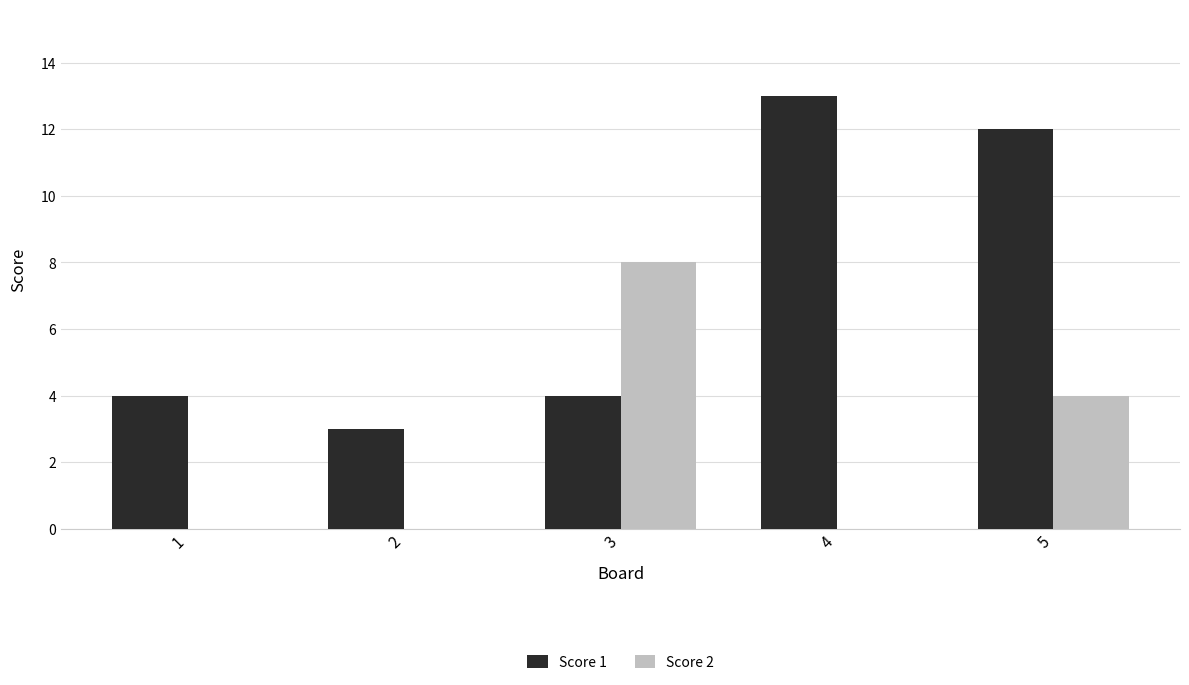

What is the average value of the Score 1 series?

7